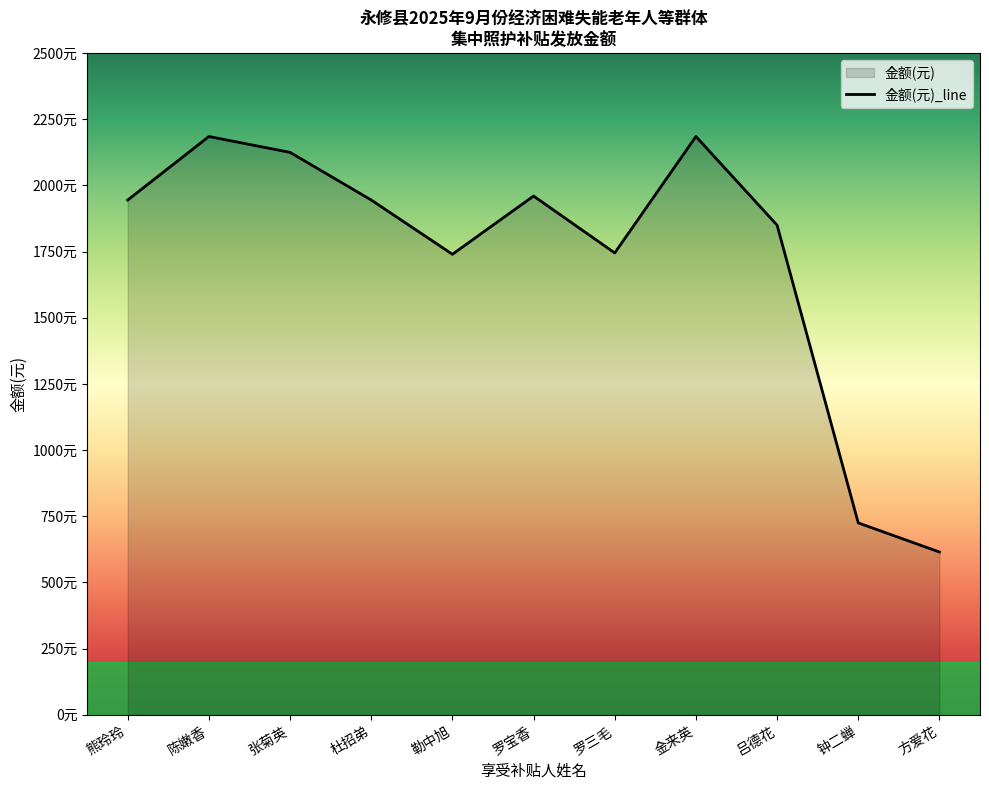

What is the approximate value at 杜招弟?

1945